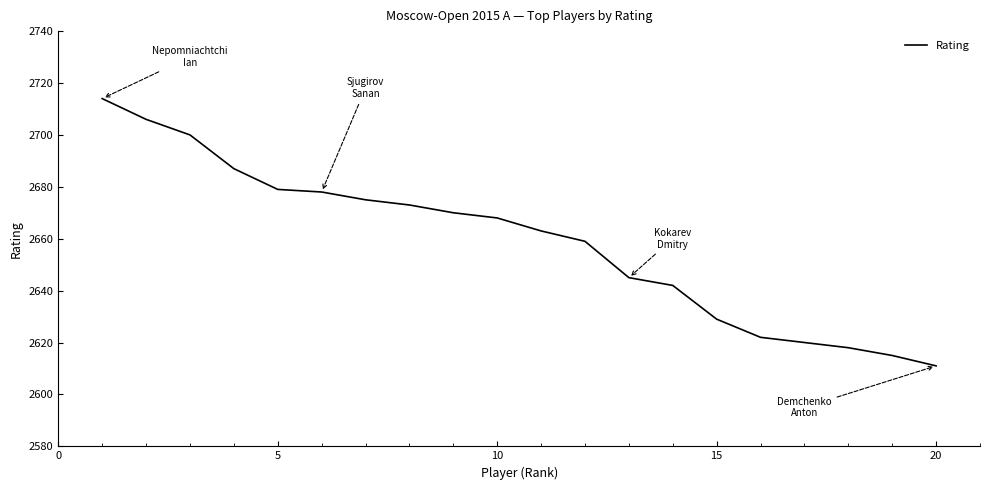

What is the minimum value shown in the chart?

2611